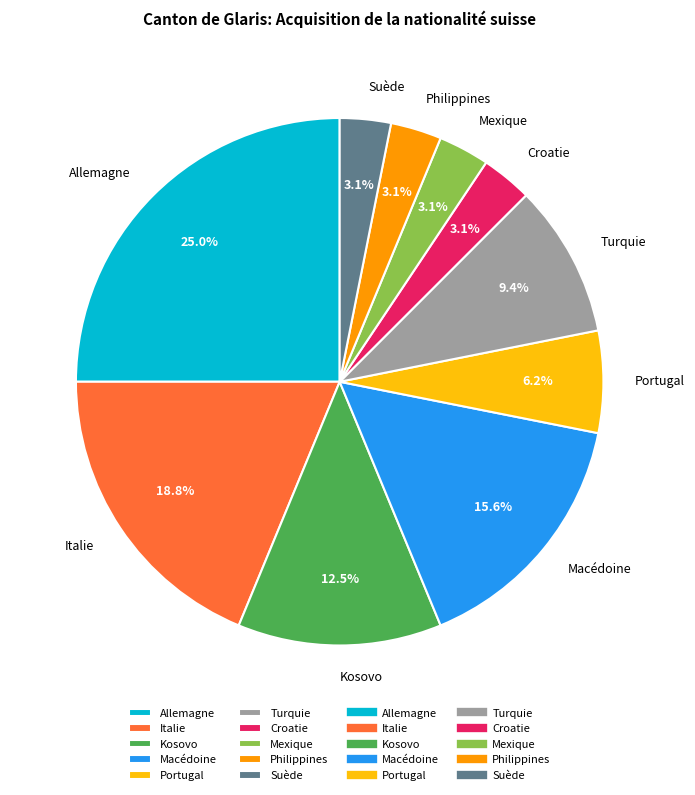

True or false: Croatie accounts for 3% of the total.

True